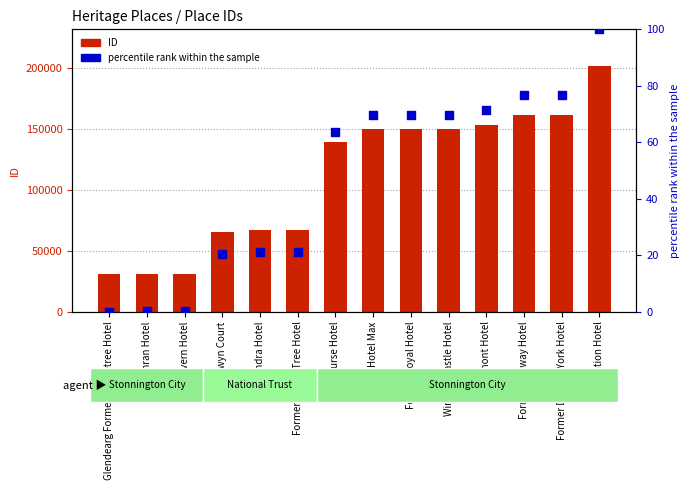

What is the total value across all series at Former Royal Hotel?

149888.6